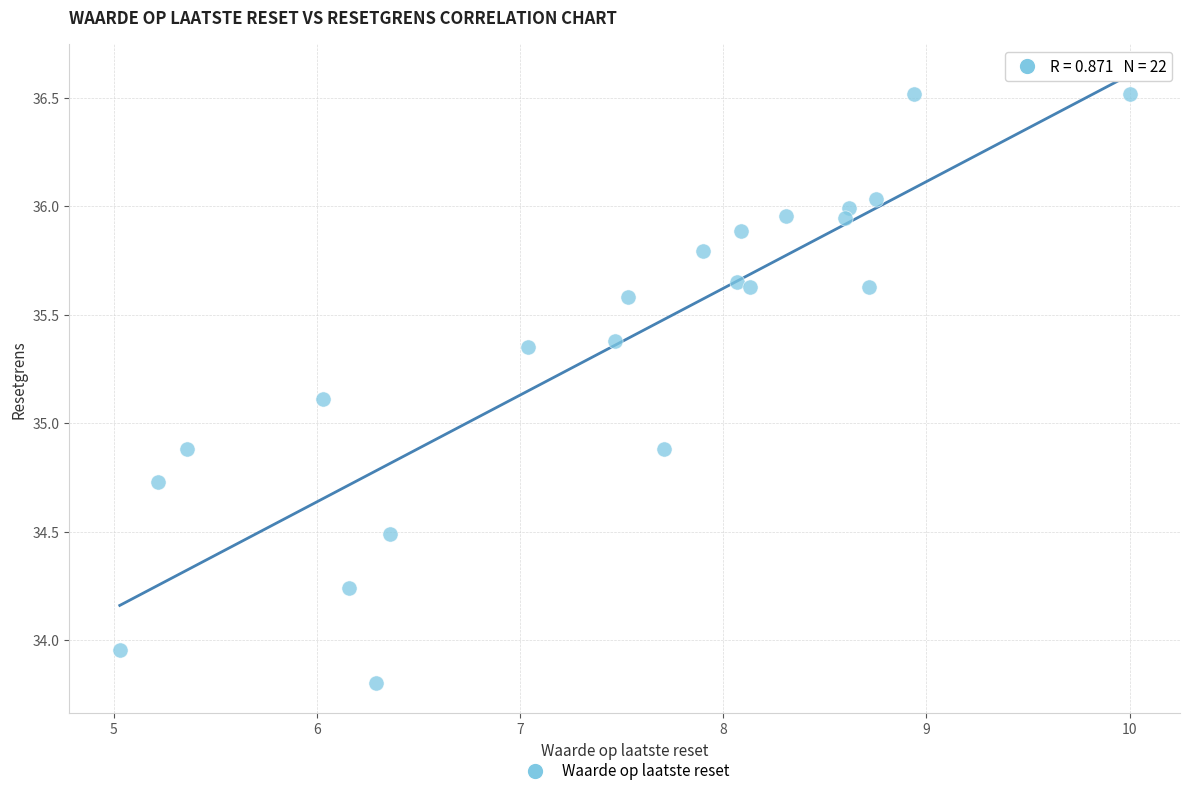

What is the range of X values (max minus min)?

5.0